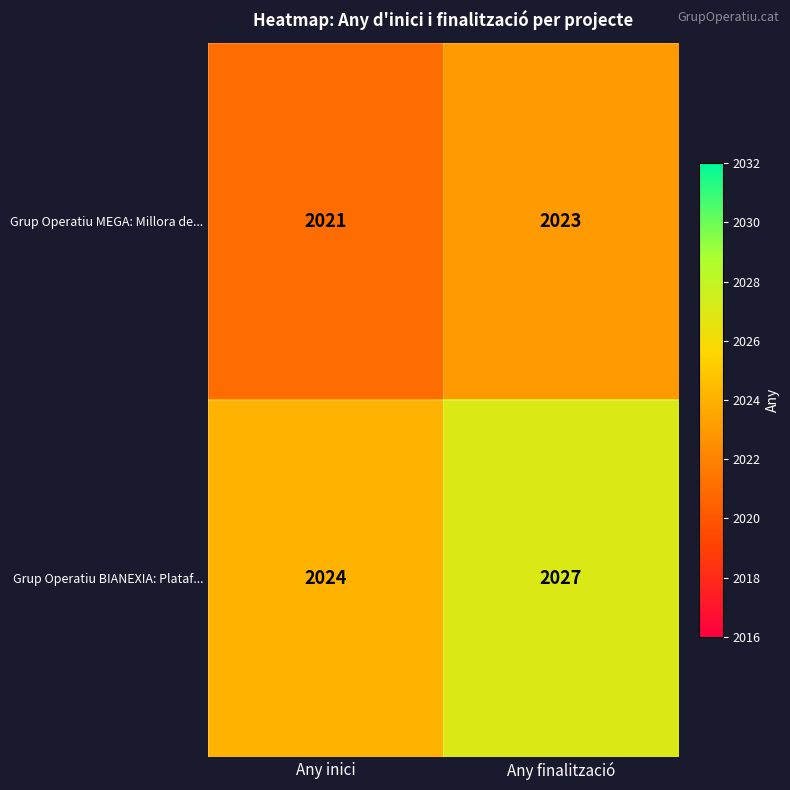

What is the sum of all Grup Operatiu BIANEXIA: Plataf... values?

4051